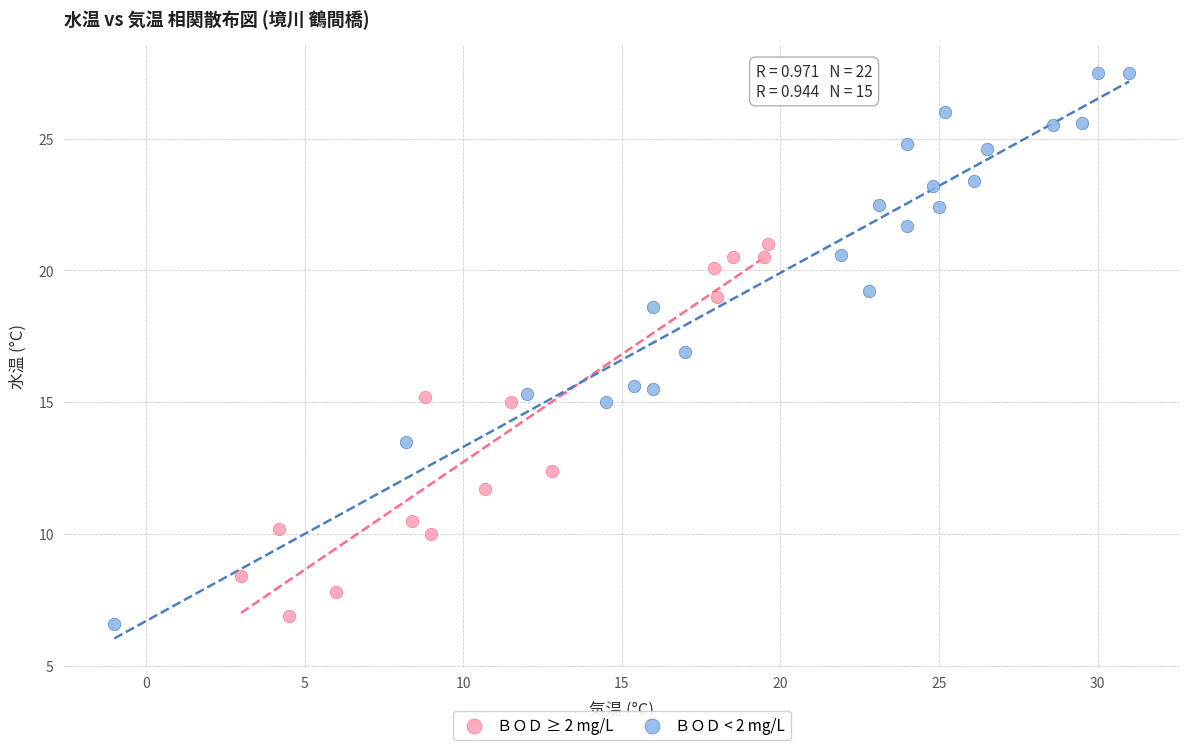

What are all the series names shown in the legend?

ＢＯＤ ≥ 2 mg/L, ＢＯＤ < 2 mg/L